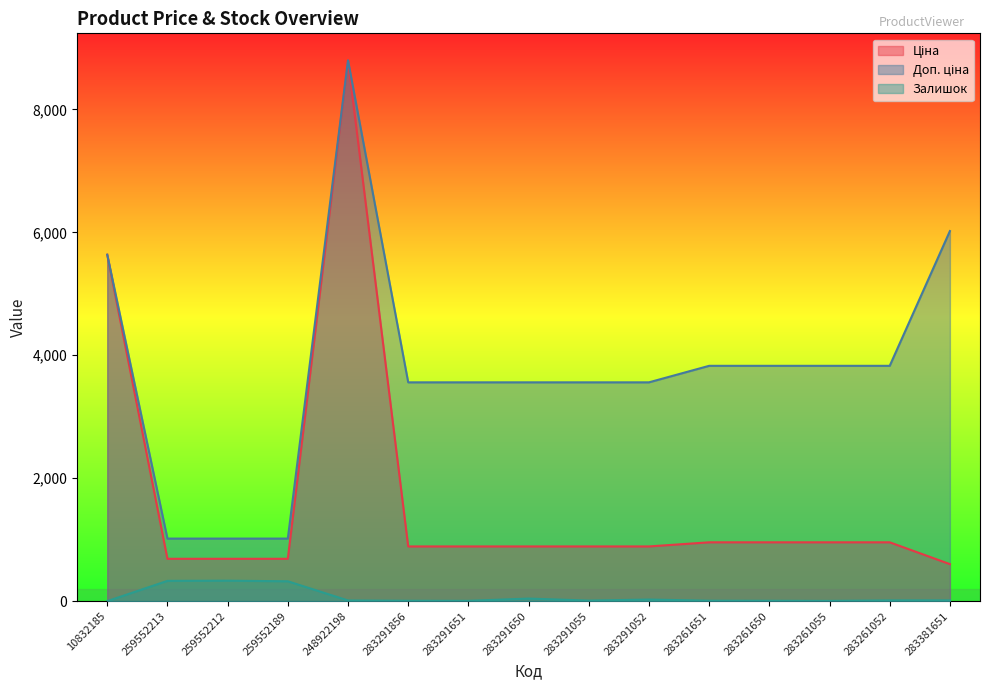

How many lines are shown in the chart?

3